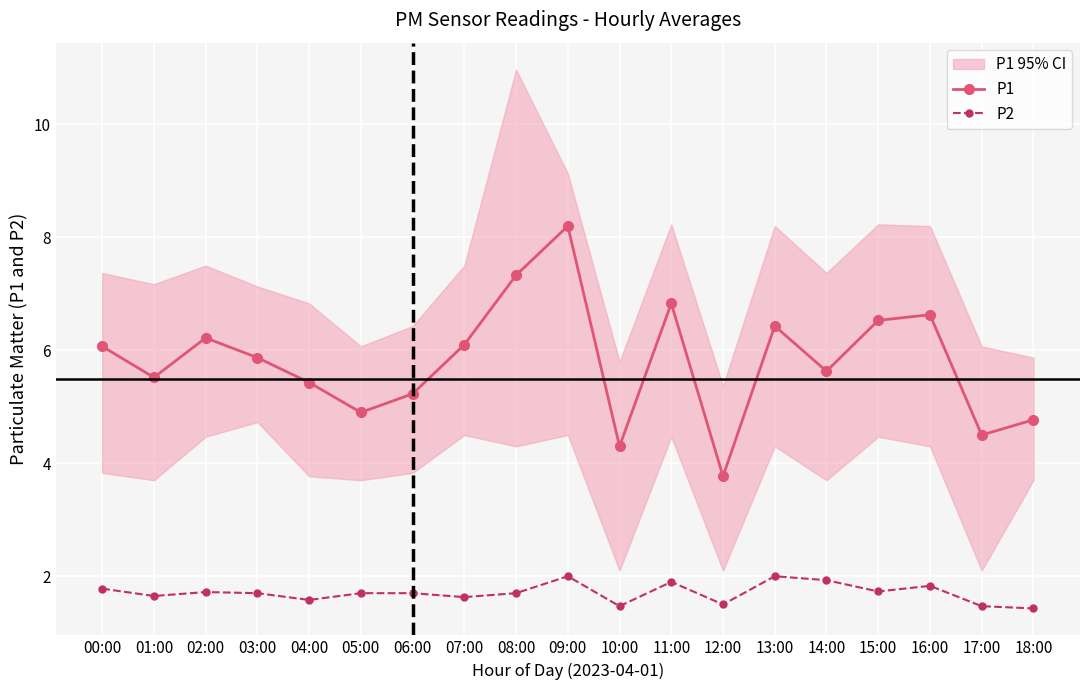

Rank the series by their average value, from highest to lowest.

P1, P2